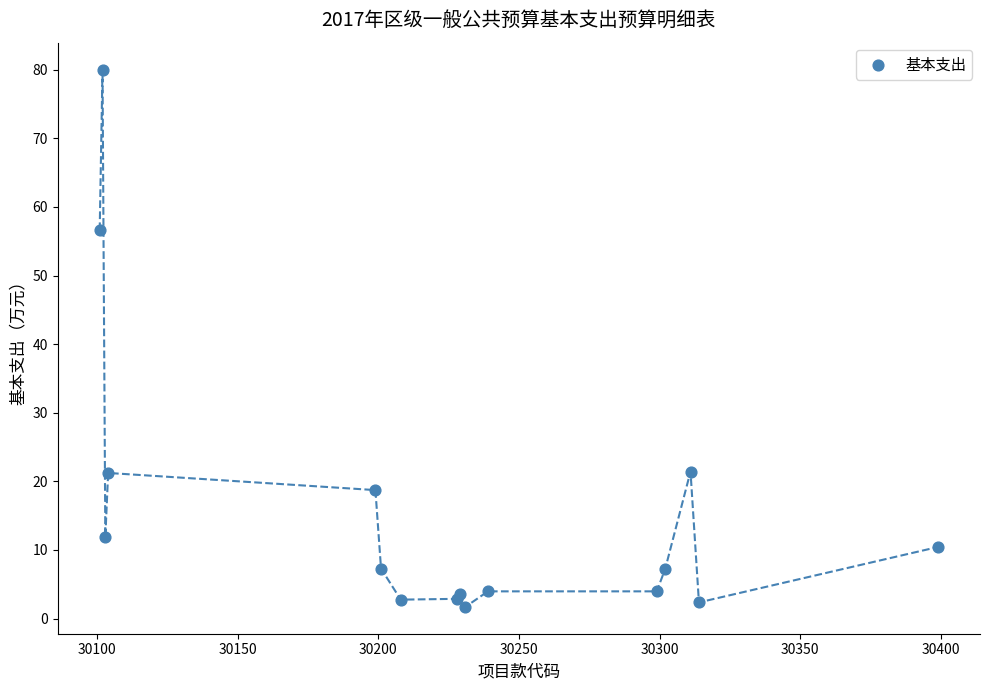

What Y value in the scatter plot is closest to 40?

56.6